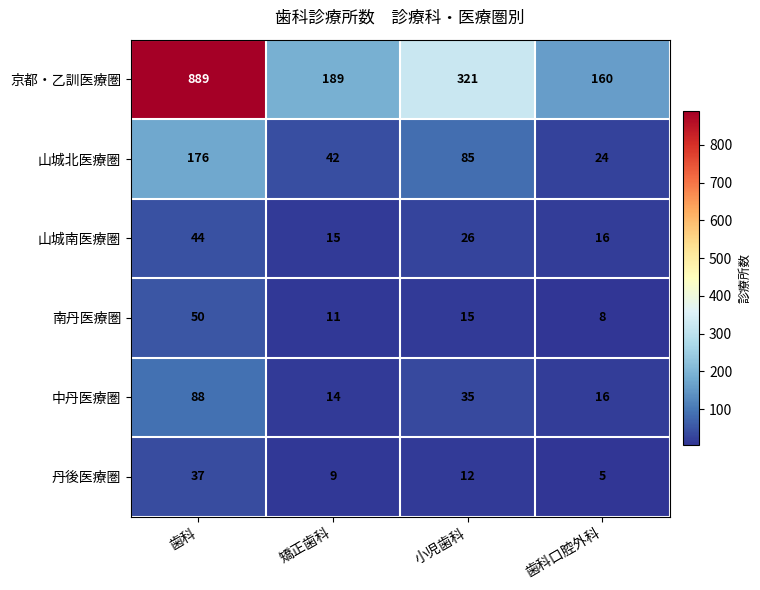

Which category has the lowest value in the 山城南医療圏 series?

矯正歯科